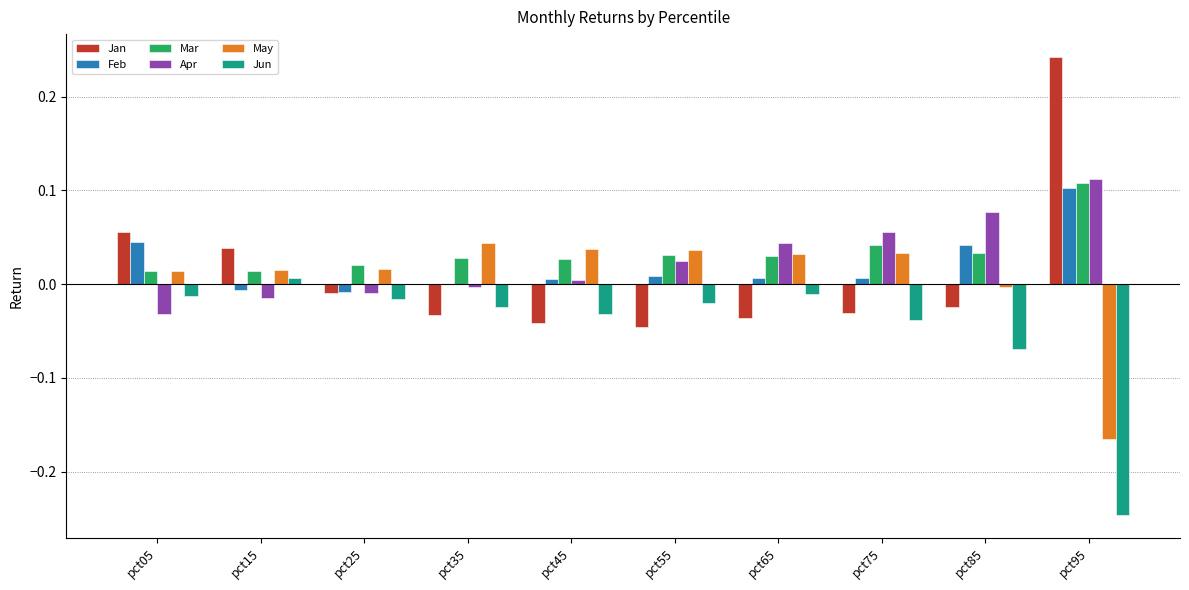

How many positive values does the May series have?

8